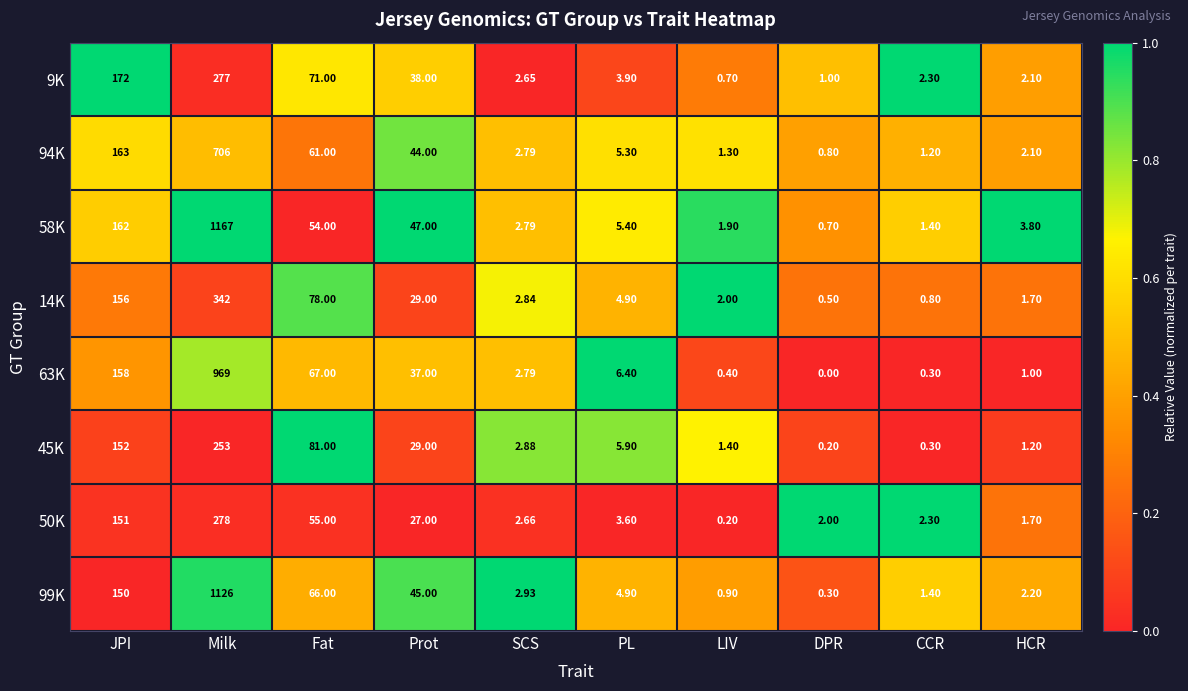

Rank the series by their maximum value, from lowest to highest.

45K, 9K, 50K, 14K, 94K, 63K, 99K, 58K